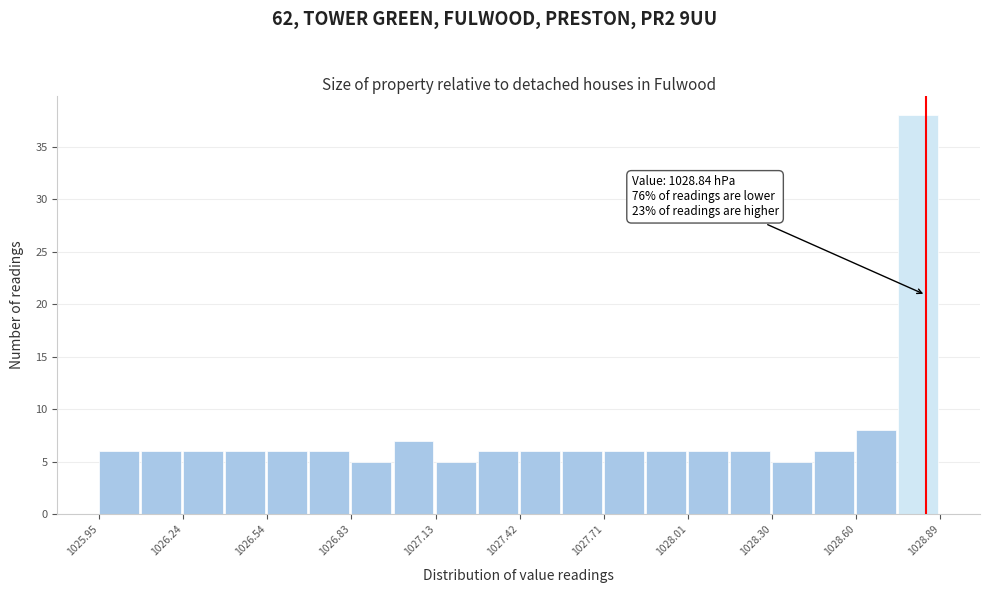

Around what value on the x-axis is the tallest bar? Give the approximate position of its centre, as read against the axis.

1028.80